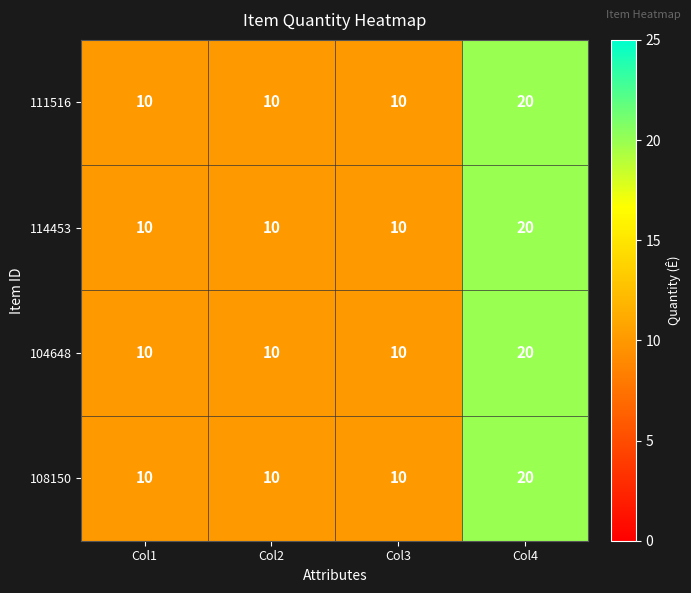

What value does the 111516 series have at Col3, to the nearest 5?

10